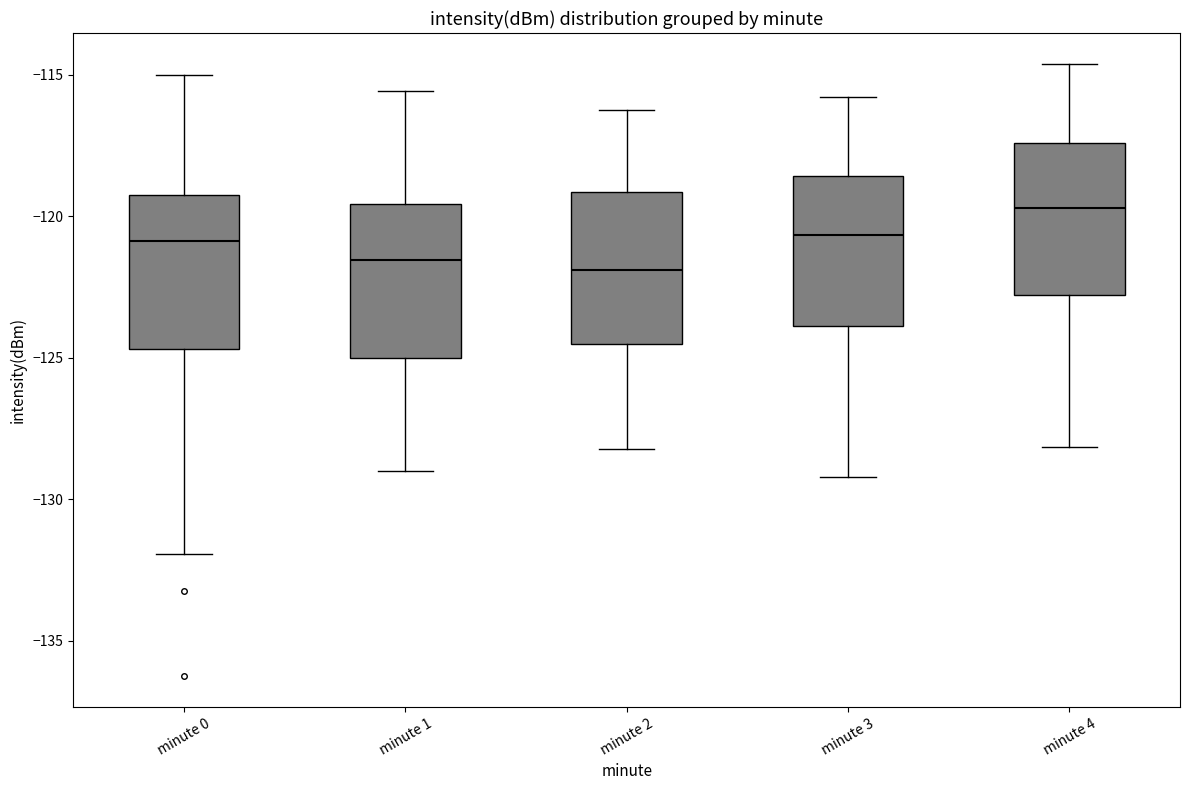

Reading left to right, read every box against the y-axis: the position of its median line, the range the box covers, and the ends of its whiskers. The values are not printed on the chart, so give them approximately, as read against the axis.

minute 0: median -121.0, box -124.5 to -119.0, whiskers -132.0 to -115.0
minute 1: median -121.5, box -125.0 to -119.5, whiskers -129.0 to -115.5
minute 2: median -122.0, box -124.5 to -119.0, whiskers -128.0 to -116.0
minute 3: median -120.5, box -124.0 to -118.5, whiskers -129.0 to -116.0
minute 4: median -119.5, box -123.0 to -117.5, whiskers -128.0 to -114.5